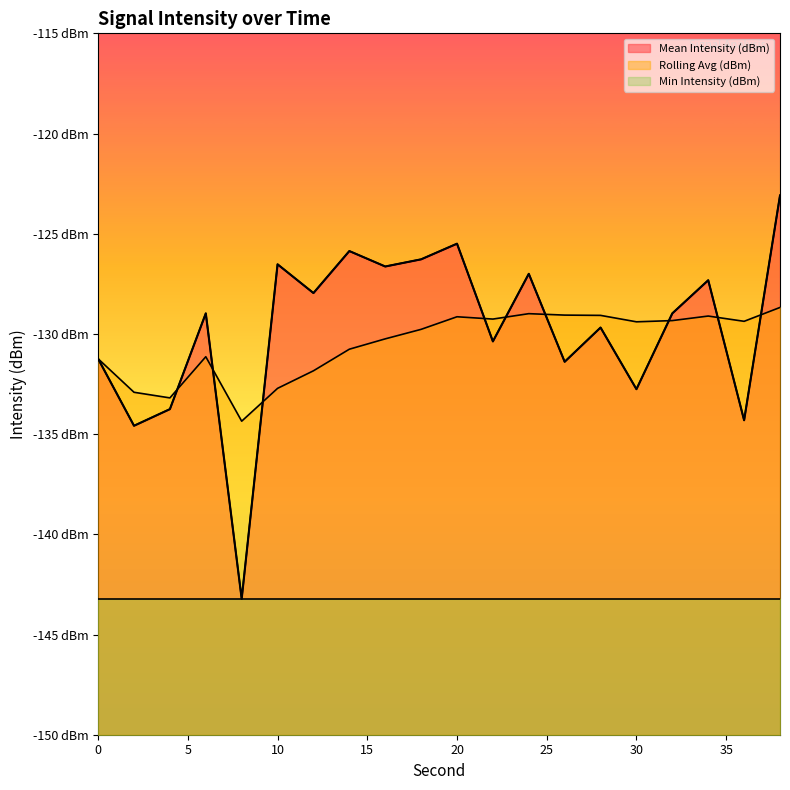

Which series has the largest total across all categories?

Mean Intensity (dBm)